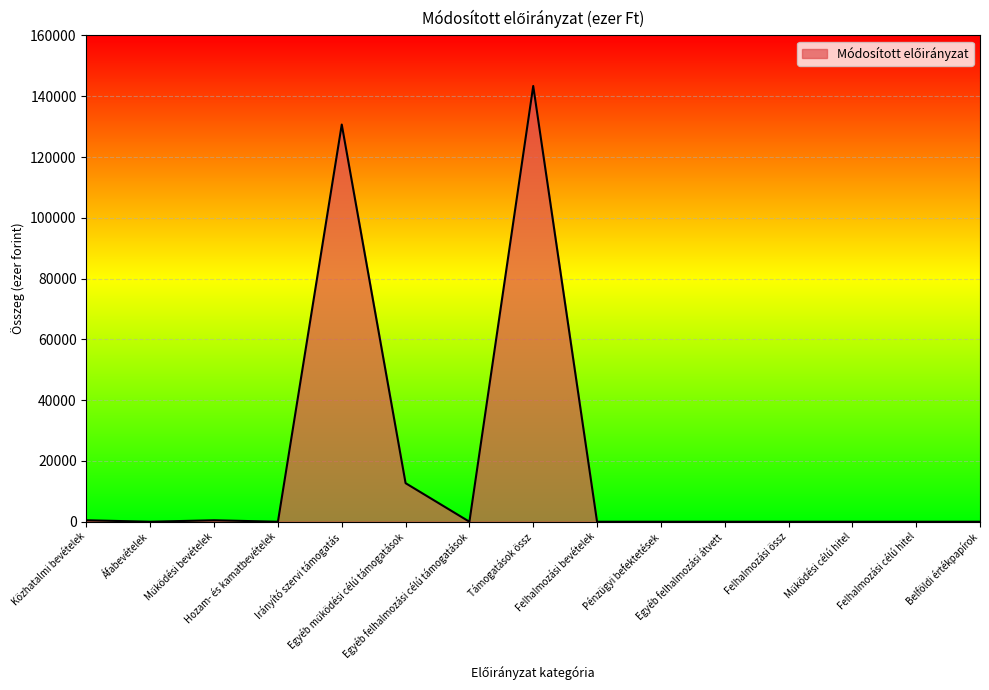

Is it true that the value at Felhalmozási bevételek is -55838?

False